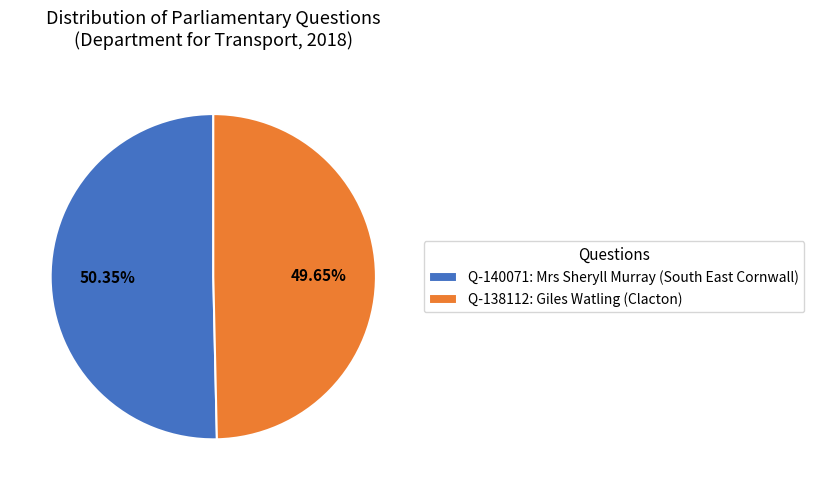

Which category accounts for the majority?

Q-140071: Mrs Sheryll Murray (South East Cornwall)